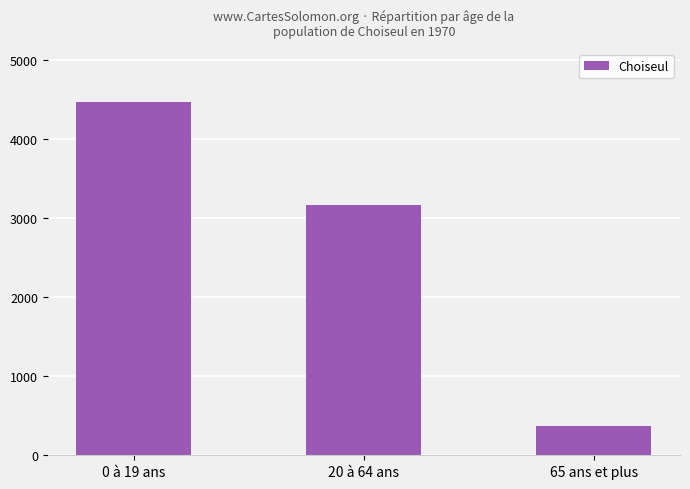

How many data points does each series have?

3